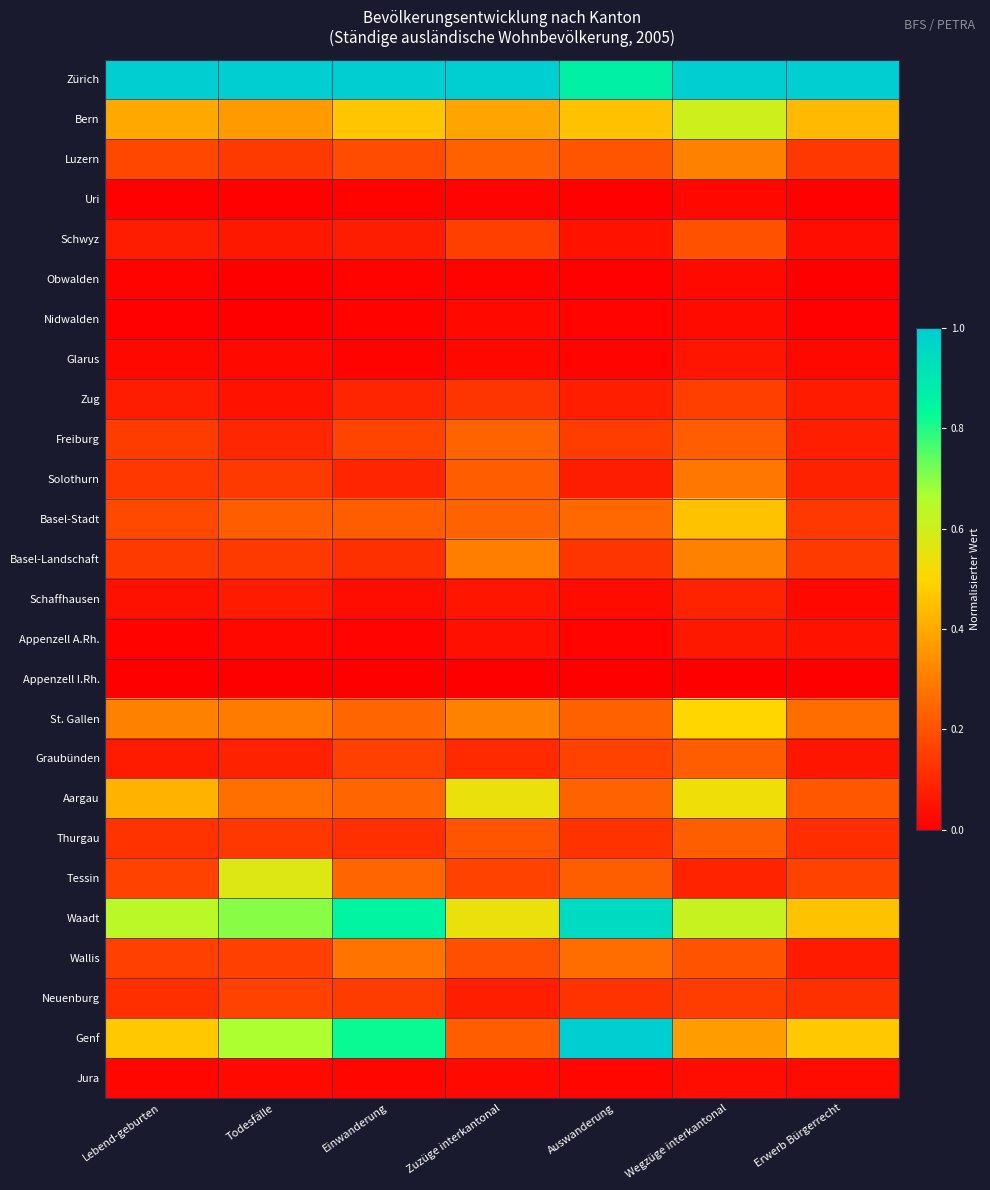

Reading left to right, extract all data points from this chart.

Zürich: Lebend-geburten=1.0	Todesfälle=1.0	Einwanderung=1.0	Zuzüge interkantonal=1.0	Auswanderung=0.9	Wegzüge interkantonal=1.0	Erwerb Bürgerrecht=1.0
Bern: Lebend-geburten=0.4	Todesfälle=0.4	Einwanderung=0.5	Zuzüge interkantonal=0.4	Auswanderung=0.5	Wegzüge interkantonal=0.6	Erwerb Bürgerrecht=0.4
Luzern: Lebend-geburten=0.2	Todesfälle=0.1	Einwanderung=0.2	Zuzüge interkantonal=0.2	Auswanderung=0.2	Wegzüge interkantonal=0.3	Erwerb Bürgerrecht=0.1
Uri: Lebend-geburten=0.0	Todesfälle=0.0	Einwanderung=0.0	Zuzüge interkantonal=0.0	Auswanderung=0.0	Wegzüge interkantonal=0.0	Erwerb Bürgerrecht=0.0
Schwyz: Lebend-geburten=0.1	Todesfälle=0.1	Einwanderung=0.1	Zuzüge interkantonal=0.2	Auswanderung=0.0	Wegzüge interkantonal=0.2	Erwerb Bürgerrecht=0.0
Obwalden: Lebend-geburten=0.0	Todesfälle=0.0	Einwanderung=0.0	Zuzüge interkantonal=0.0	Auswanderung=0.0	Wegzüge interkantonal=0.0	Erwerb Bürgerrecht=0.0
Nidwalden: Lebend-geburten=0.0	Todesfälle=0.0	Einwanderung=0.0	Zuzüge interkantonal=0.0	Auswanderung=0.0	Wegzüge interkantonal=0.0	Erwerb Bürgerrecht=0.0
Glarus: Lebend-geburten=0.0	Todesfälle=0.0	Einwanderung=0.0	Zuzüge interkantonal=0.0	Auswanderung=0.0	Wegzüge interkantonal=0.1	Erwerb Bürgerrecht=0.0
Zug: Lebend-geburten=0.1	Todesfälle=0.1	Einwanderung=0.1	Zuzüge interkantonal=0.1	Auswanderung=0.1	Wegzüge interkantonal=0.2	Erwerb Bürgerrecht=0.1
Freiburg: Lebend-geburten=0.1	Todesfälle=0.1	Einwanderung=0.2	Zuzüge interkantonal=0.2	Auswanderung=0.2	Wegzüge interkantonal=0.2	Erwerb Bürgerrecht=0.1
Solothurn: Lebend-geburten=0.1	Todesfälle=0.1	Einwanderung=0.1	Zuzüge interkantonal=0.2	Auswanderung=0.1	Wegzüge interkantonal=0.3	Erwerb Bürgerrecht=0.1
Basel-Stadt: Lebend-geburten=0.2	Todesfälle=0.2	Einwanderung=0.2	Zuzüge interkantonal=0.2	Auswanderung=0.3	Wegzüge interkantonal=0.5	Erwerb Bürgerrecht=0.1
Basel-Landschaft: Lebend-geburten=0.1	Todesfälle=0.1	Einwanderung=0.1	Zuzüge interkantonal=0.3	Auswanderung=0.1	Wegzüge interkantonal=0.3	Erwerb Bürgerrecht=0.1
Schaffhausen: Lebend-geburten=0.0	Todesfälle=0.1	Einwanderung=0.0	Zuzüge interkantonal=0.1	Auswanderung=0.0	Wegzüge interkantonal=0.1	Erwerb Bürgerrecht=0.0
Appenzell A.Rh.: Lebend-geburten=0.0	Todesfälle=0.0	Einwanderung=0.0	Zuzüge interkantonal=0.0	Auswanderung=0.0	Wegzüge interkantonal=0.1	Erwerb Bürgerrecht=0.0
Appenzell I.Rh.: Lebend-geburten=0.0	Todesfälle=0.0	Einwanderung=0.0	Zuzüge interkantonal=0.0	Auswanderung=0.0	Wegzüge interkantonal=0.0	Erwerb Bürgerrecht=0.0
St. Gallen: Lebend-geburten=0.3	Todesfälle=0.3	Einwanderung=0.2	Zuzüge interkantonal=0.3	Auswanderung=0.2	Wegzüge interkantonal=0.5	Erwerb Bürgerrecht=0.3
Graubünden: Lebend-geburten=0.1	Todesfälle=0.1	Einwanderung=0.2	Zuzüge interkantonal=0.1	Auswanderung=0.2	Wegzüge interkantonal=0.2	Erwerb Bürgerrecht=0.1
Aargau: Lebend-geburten=0.4	Todesfälle=0.3	Einwanderung=0.2	Zuzüge interkantonal=0.5	Auswanderung=0.2	Wegzüge interkantonal=0.5	Erwerb Bürgerrecht=0.2
Thurgau: Lebend-geburten=0.1	Todesfälle=0.1	Einwanderung=0.1	Zuzüge interkantonal=0.2	Auswanderung=0.1	Wegzüge interkantonal=0.2	Erwerb Bürgerrecht=0.1
Tessin: Lebend-geburten=0.2	Todesfälle=0.6	Einwanderung=0.2	Zuzüge interkantonal=0.2	Auswanderung=0.2	Wegzüge interkantonal=0.1	Erwerb Bürgerrecht=0.2
Waadt: Lebend-geburten=0.6	Todesfälle=0.7	Einwanderung=0.9	Zuzüge interkantonal=0.5	Auswanderung=1.0	Wegzüge interkantonal=0.6	Erwerb Bürgerrecht=0.5
Wallis: Lebend-geburten=0.2	Todesfälle=0.2	Einwanderung=0.3	Zuzüge interkantonal=0.2	Auswanderung=0.3	Wegzüge interkantonal=0.2	Erwerb Bürgerrecht=0.1
Neuenburg: Lebend-geburten=0.1	Todesfälle=0.2	Einwanderung=0.1	Zuzüge interkantonal=0.1	Auswanderung=0.1	Wegzüge interkantonal=0.2	Erwerb Bürgerrecht=0.1
Genf: Lebend-geburten=0.5	Todesfälle=0.7	Einwanderung=0.8	Zuzüge interkantonal=0.2	Auswanderung=1.0	Wegzüge interkantonal=0.4	Erwerb Bürgerrecht=0.5
Jura: Lebend-geburten=0.0	Todesfälle=0.0	Einwanderung=0.0	Zuzüge interkantonal=0.0	Auswanderung=0.0	Wegzüge interkantonal=0.0	Erwerb Bürgerrecht=0.0